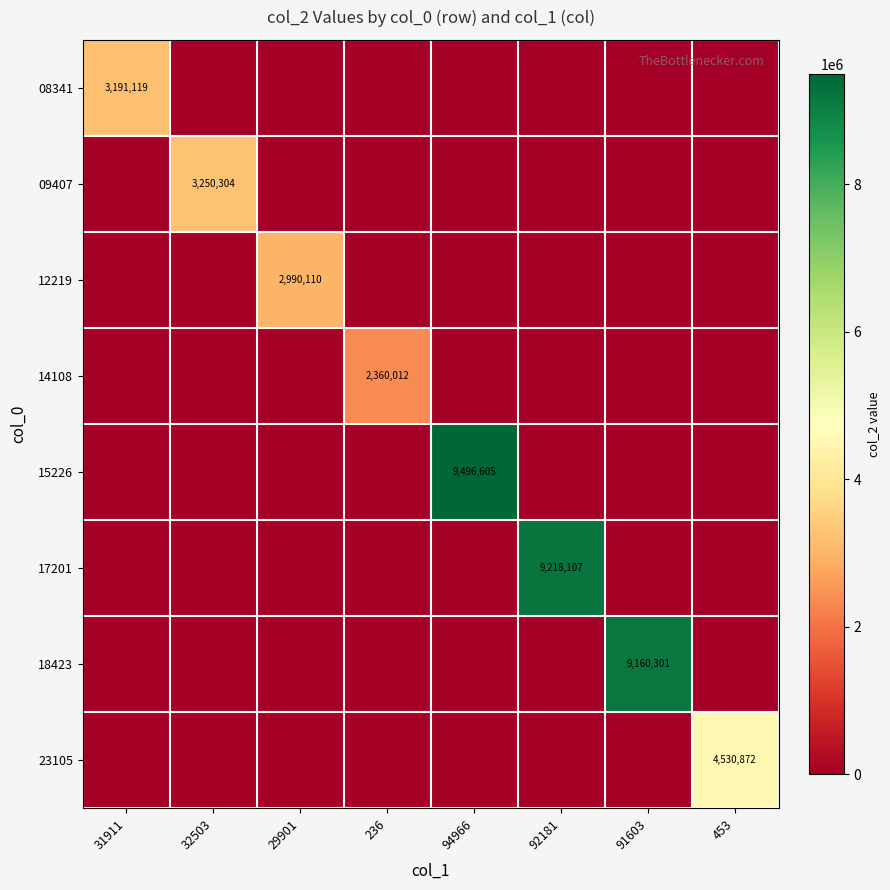

How many data points does each series have?

8